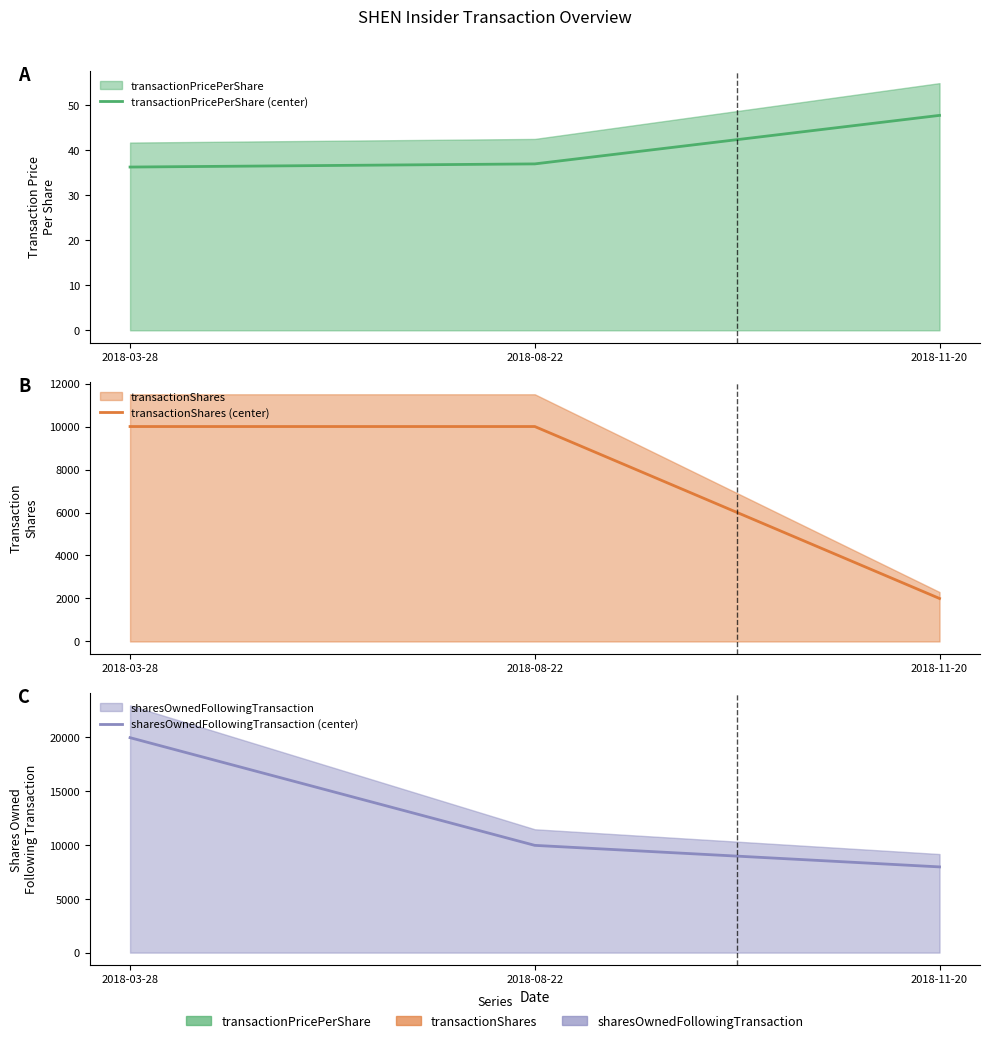

How many values in the transactionPricePerShare (center) series exceed 37?

2